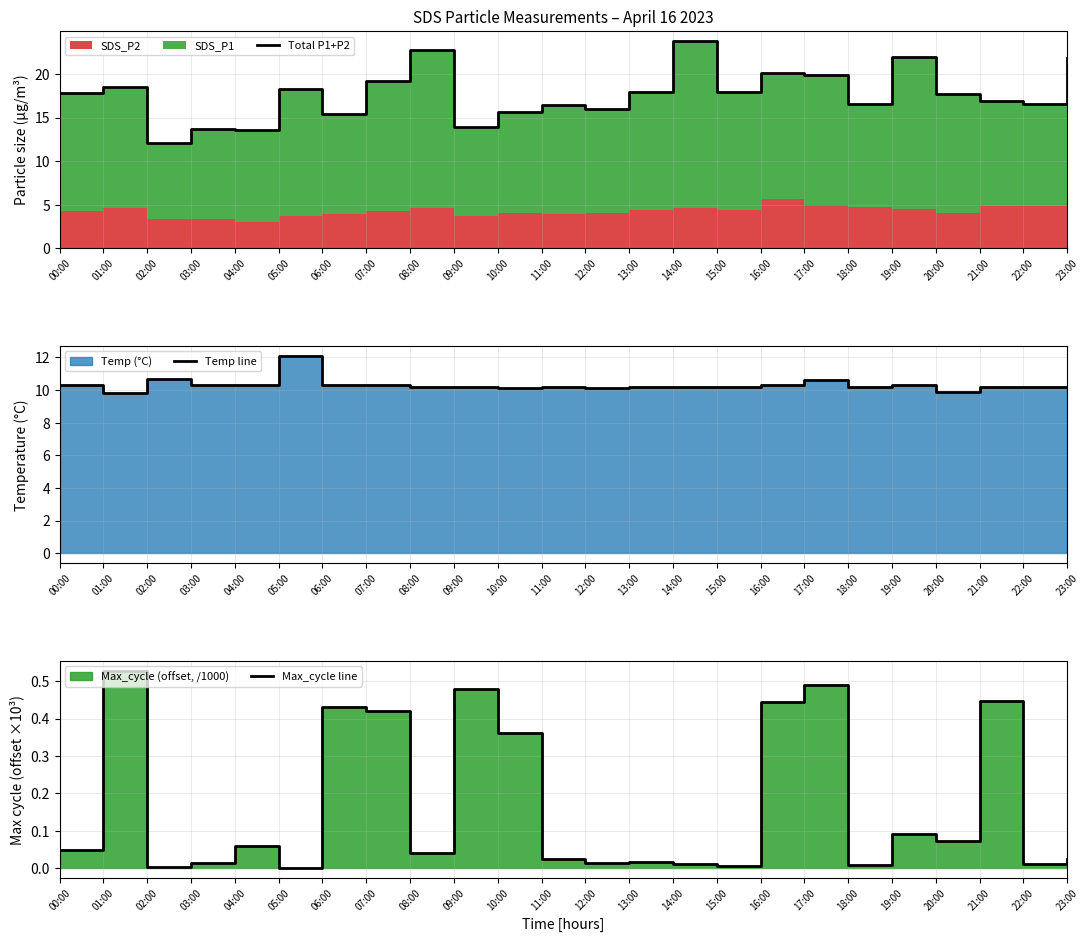

Which series has the largest range (max minus min)?

Total P1+P2